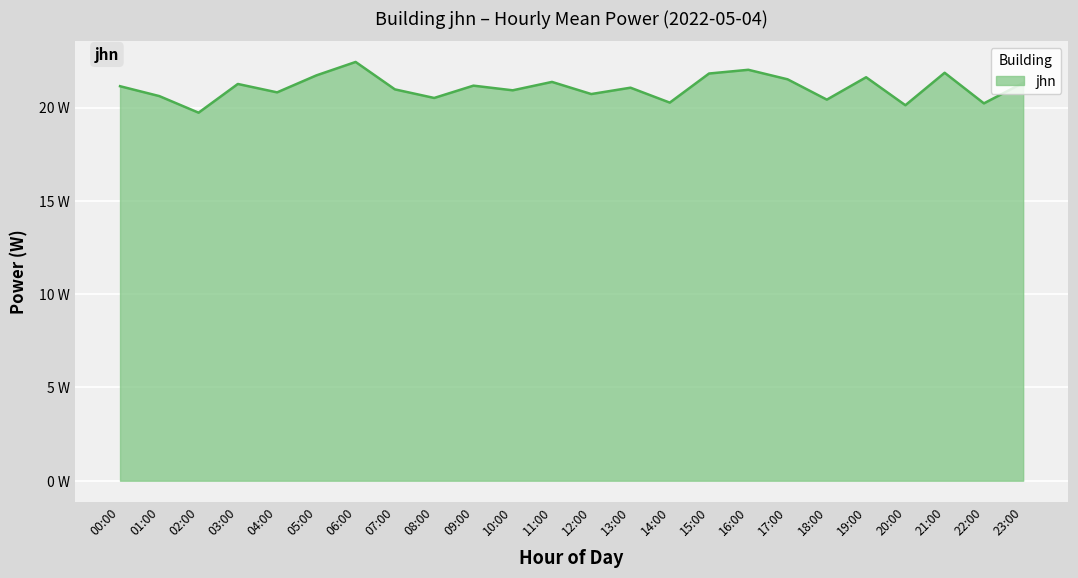

What is the ratio of the value at 16:00 to the value at 13:00?

1.0